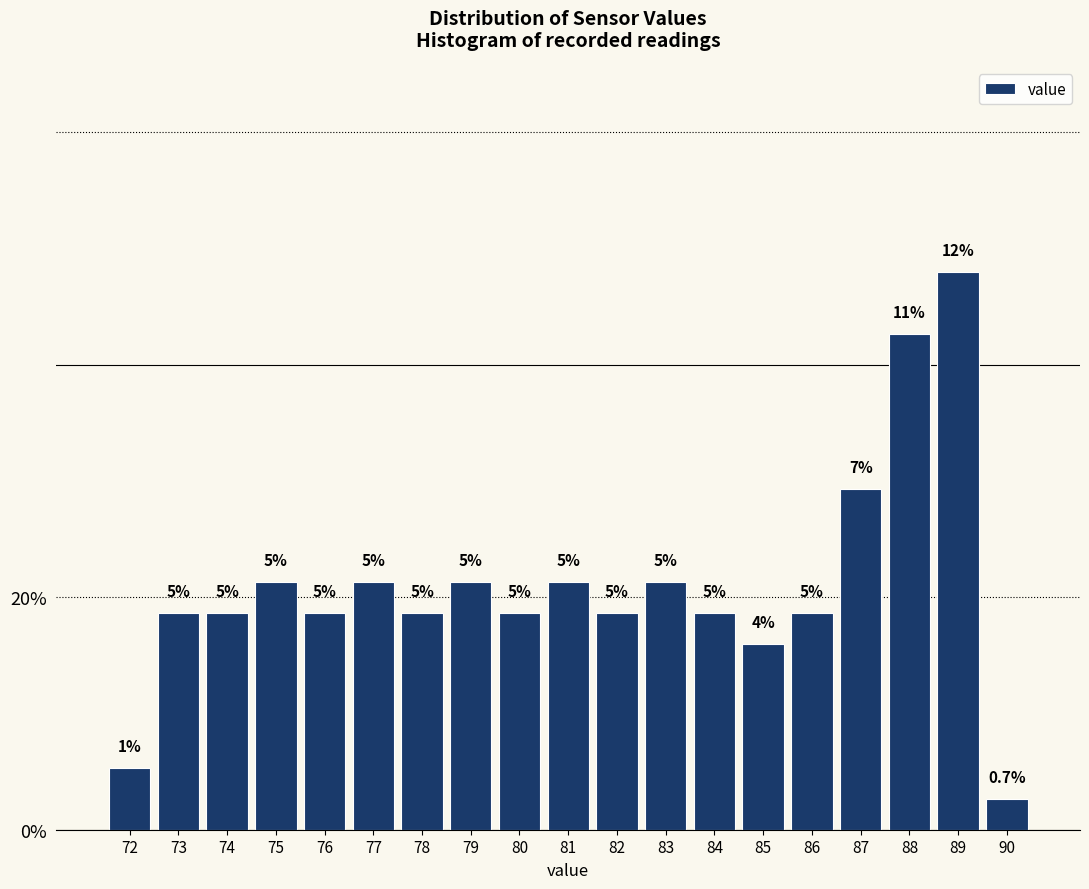

Does the chart contain any negative values?

No